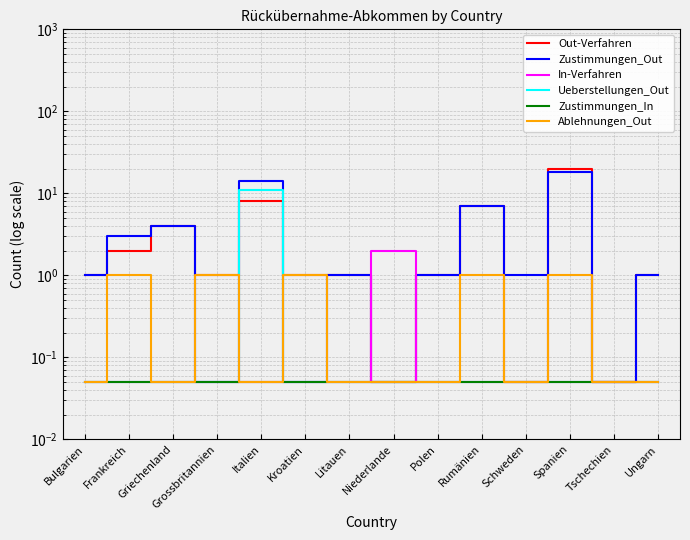

What is the value of the Ueberstellungen_Out point at the 8th from the left?

0.1